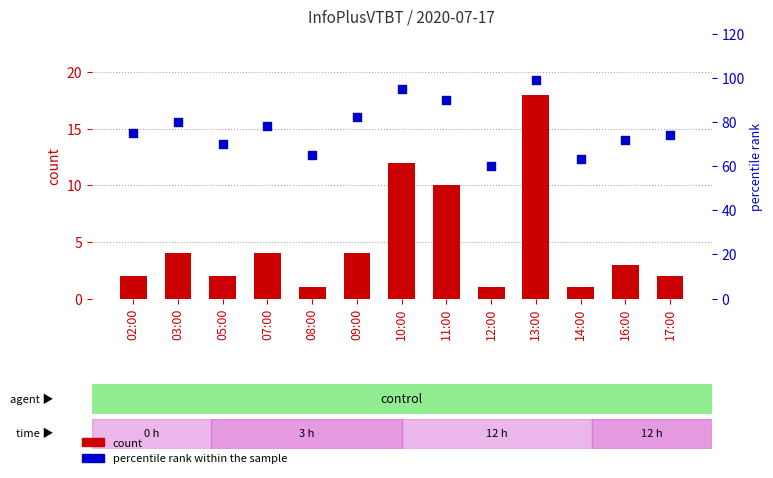

Is the value of count at 17:00 greater than the value of percentile rank within the sample at 08:00?

No